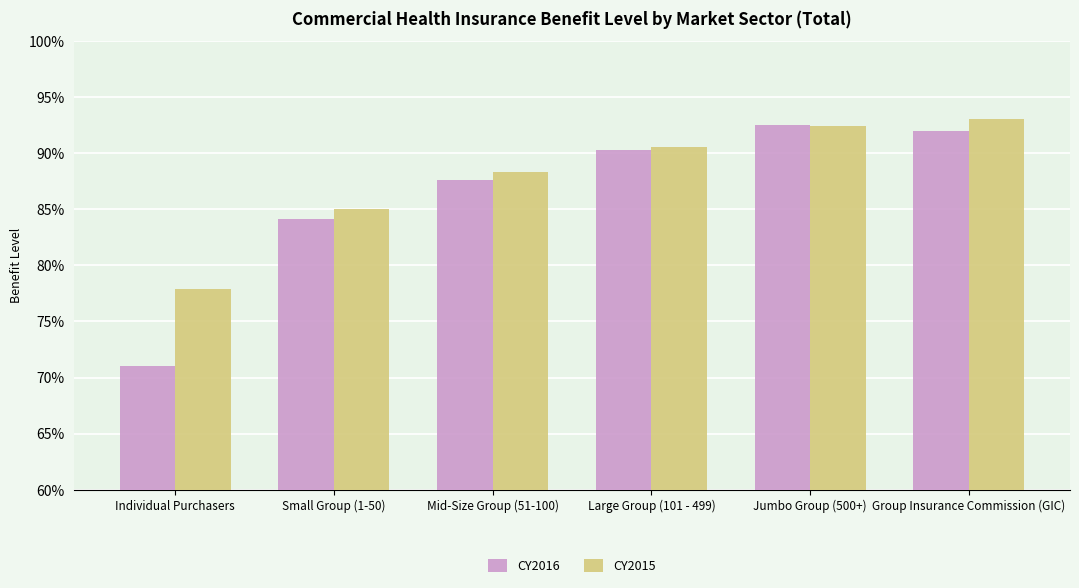

At which category is the sum across all series the highest?

Group Insurance Commission (GIC)